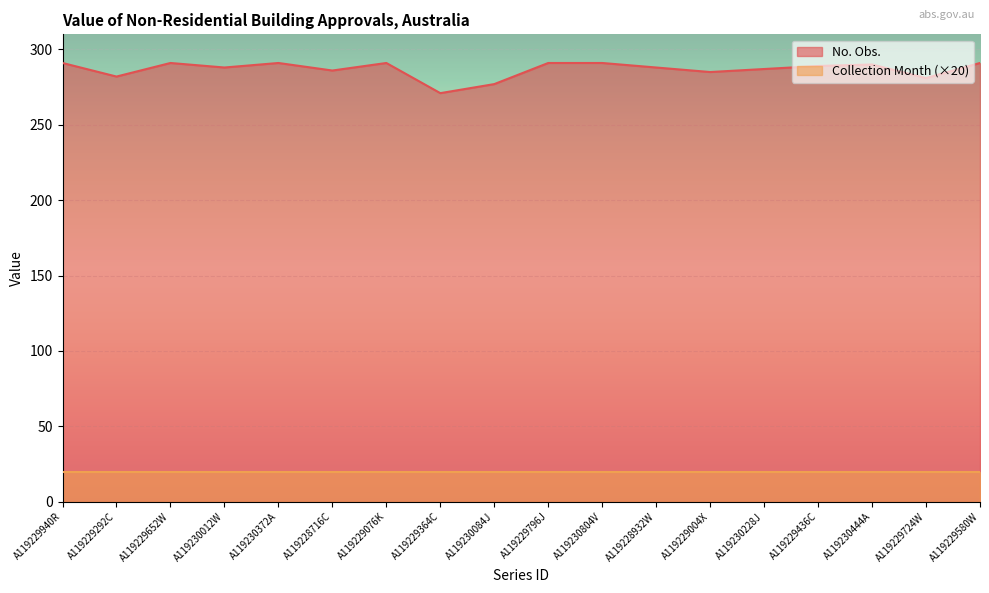

At which category does the data reach its first local peak?

A119229652W